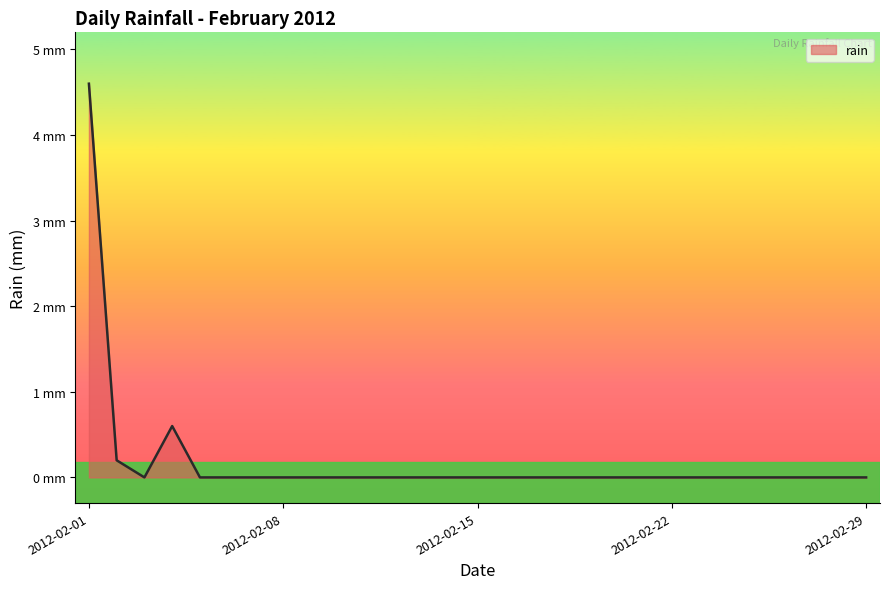

Rank the categories by value from highest to lowest.

2012-02-01, 2012-02-04, 2012-02-02, 2012-02-03, 2012-02-05, 2012-02-06, 2012-02-07, 2012-02-08, 2012-02-09, 2012-02-10, 2012-02-11, 2012-02-12, 2012-02-13, 2012-02-14, 2012-02-15, 2012-02-16, 2012-02-17, 2012-02-18, 2012-02-19, 2012-02-20, 2012-02-21, 2012-02-22, 2012-02-23, 2012-02-24, 2012-02-25, 2012-02-26, 2012-02-27, 2012-02-28, 2012-02-29